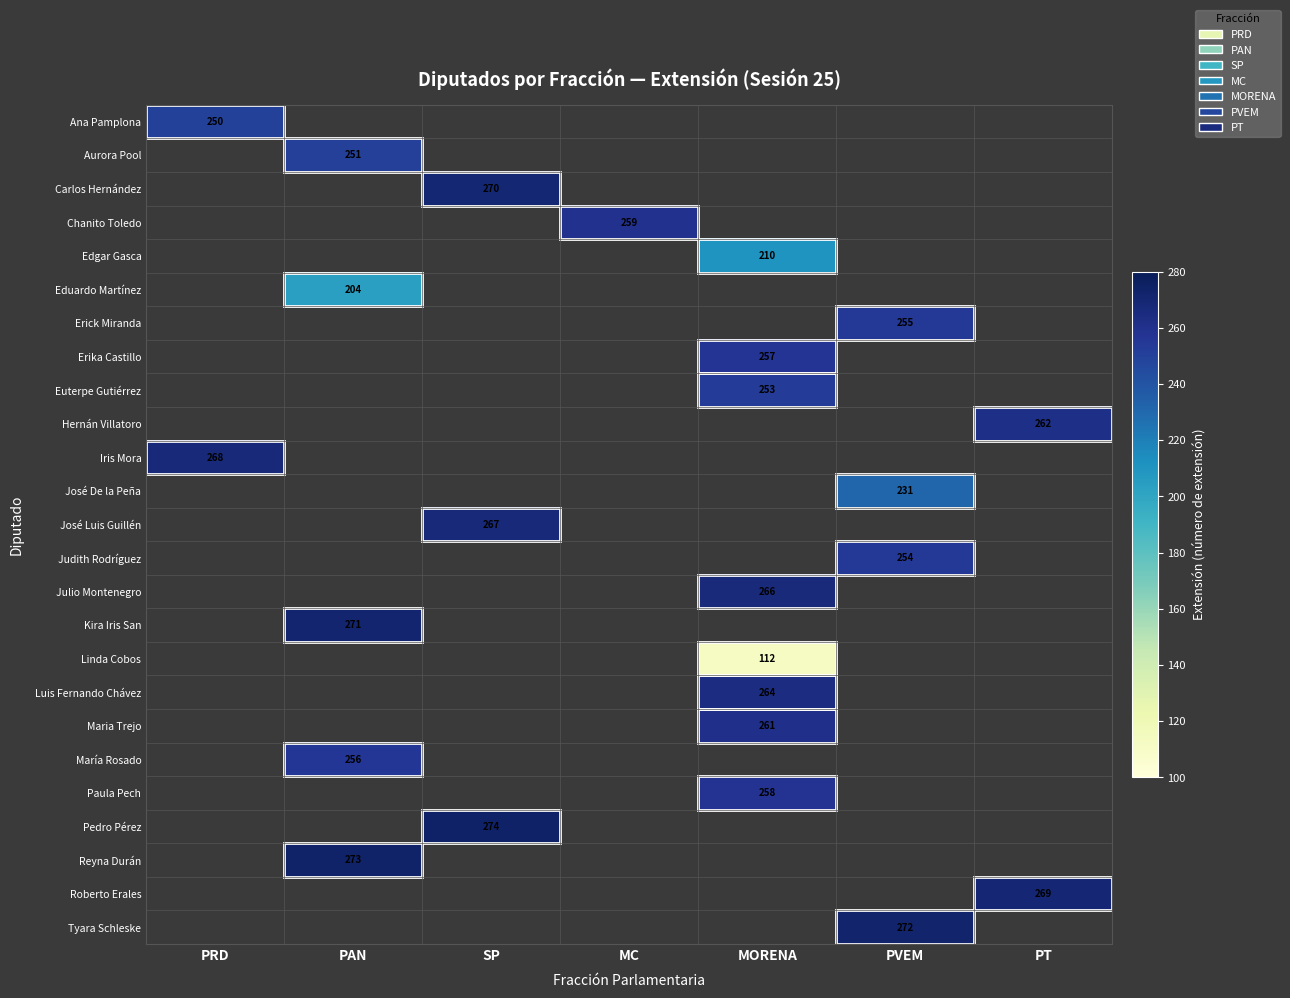

True or false: Reyna Durán has a value of 273 at PAN.

True